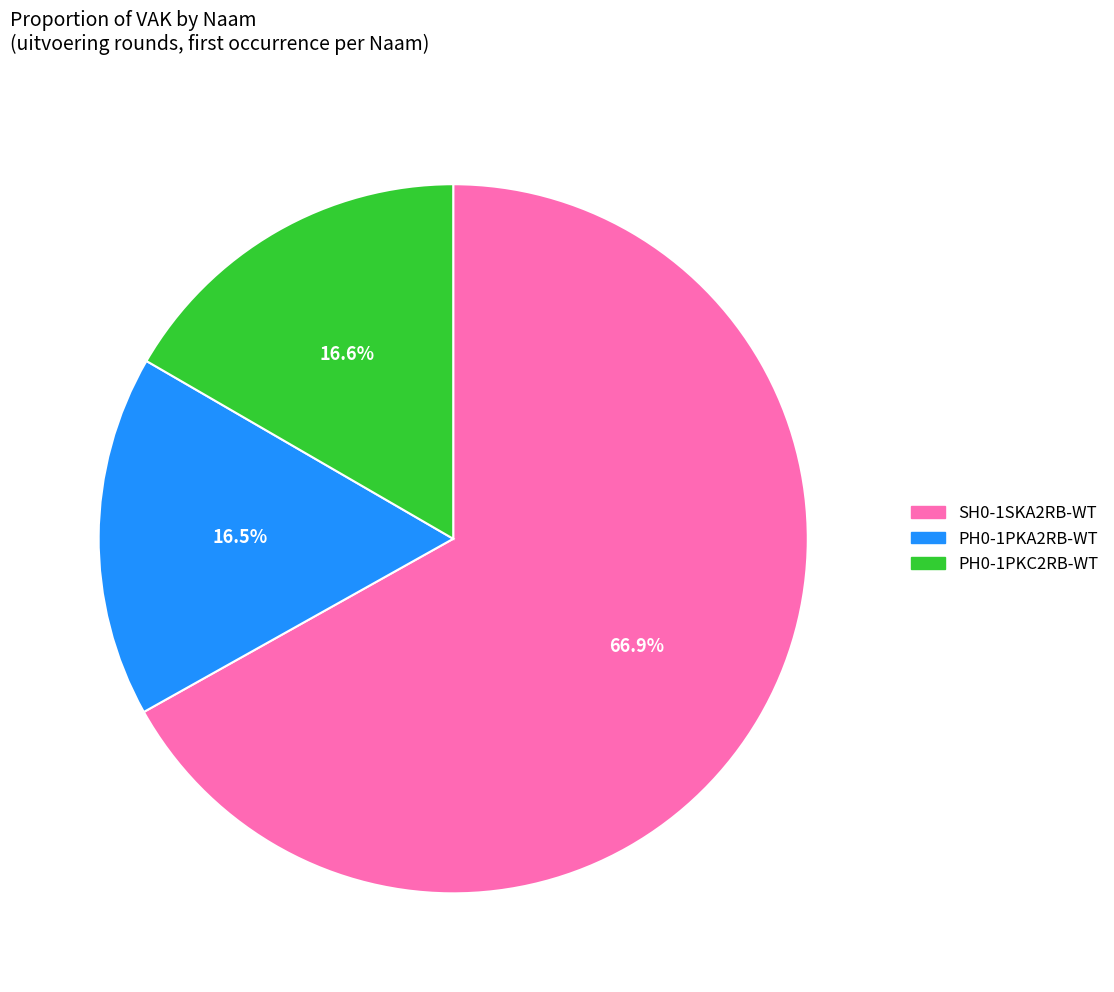

How many segments does this pie chart have?

3